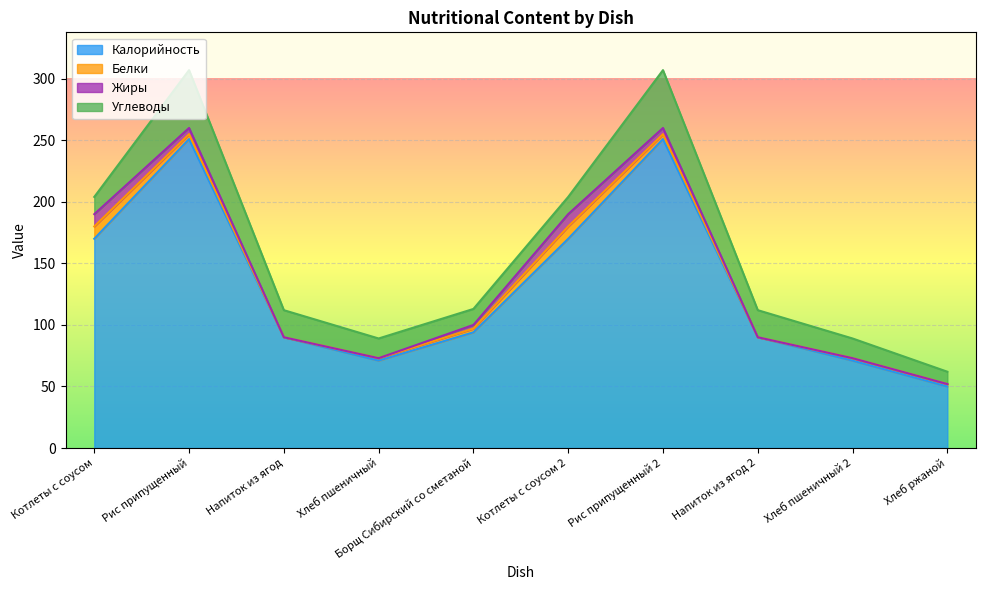

At which category does Калорийность reach its first local peak?

Рис припущенный